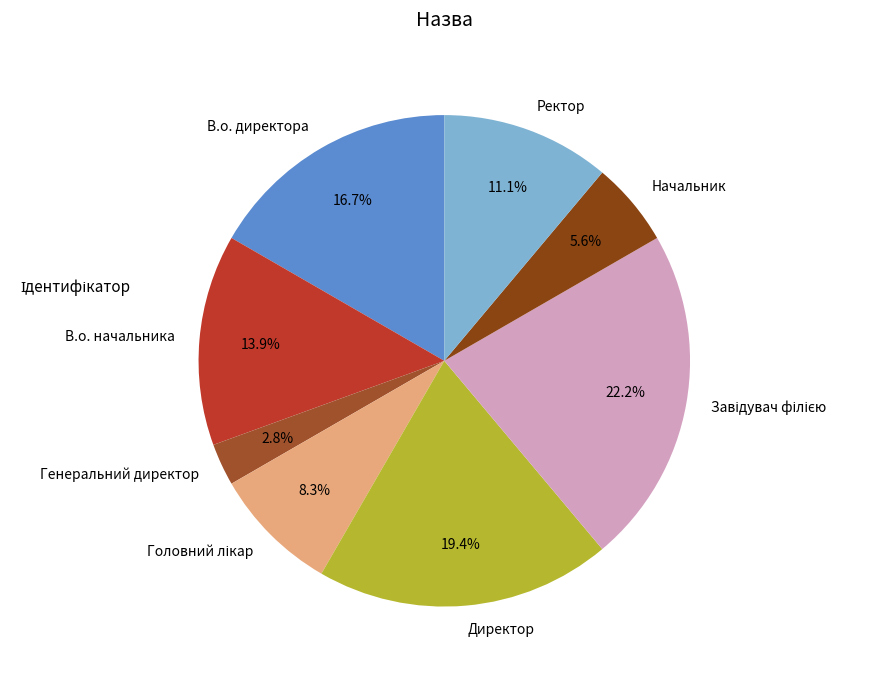

To the nearest percent, what percentage of the pie is Ректор?

11%